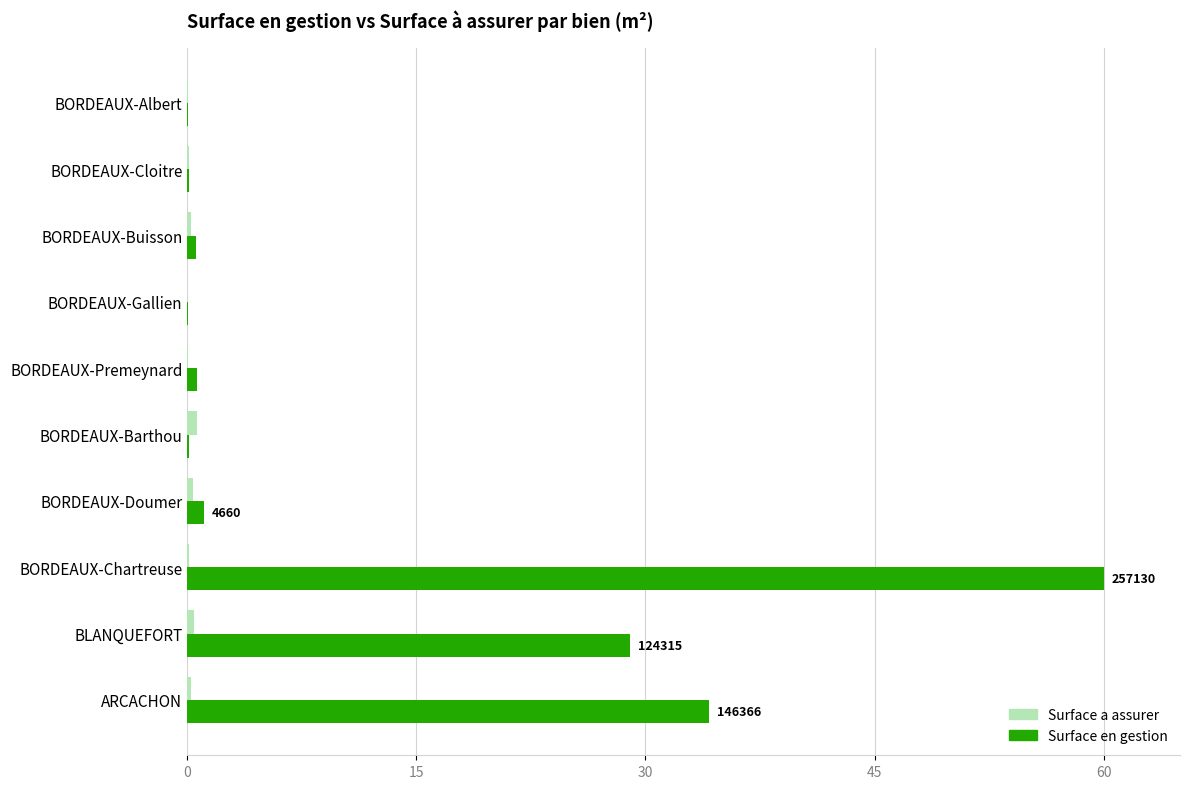

What is the sum of all Surface en gestion values?

125.7